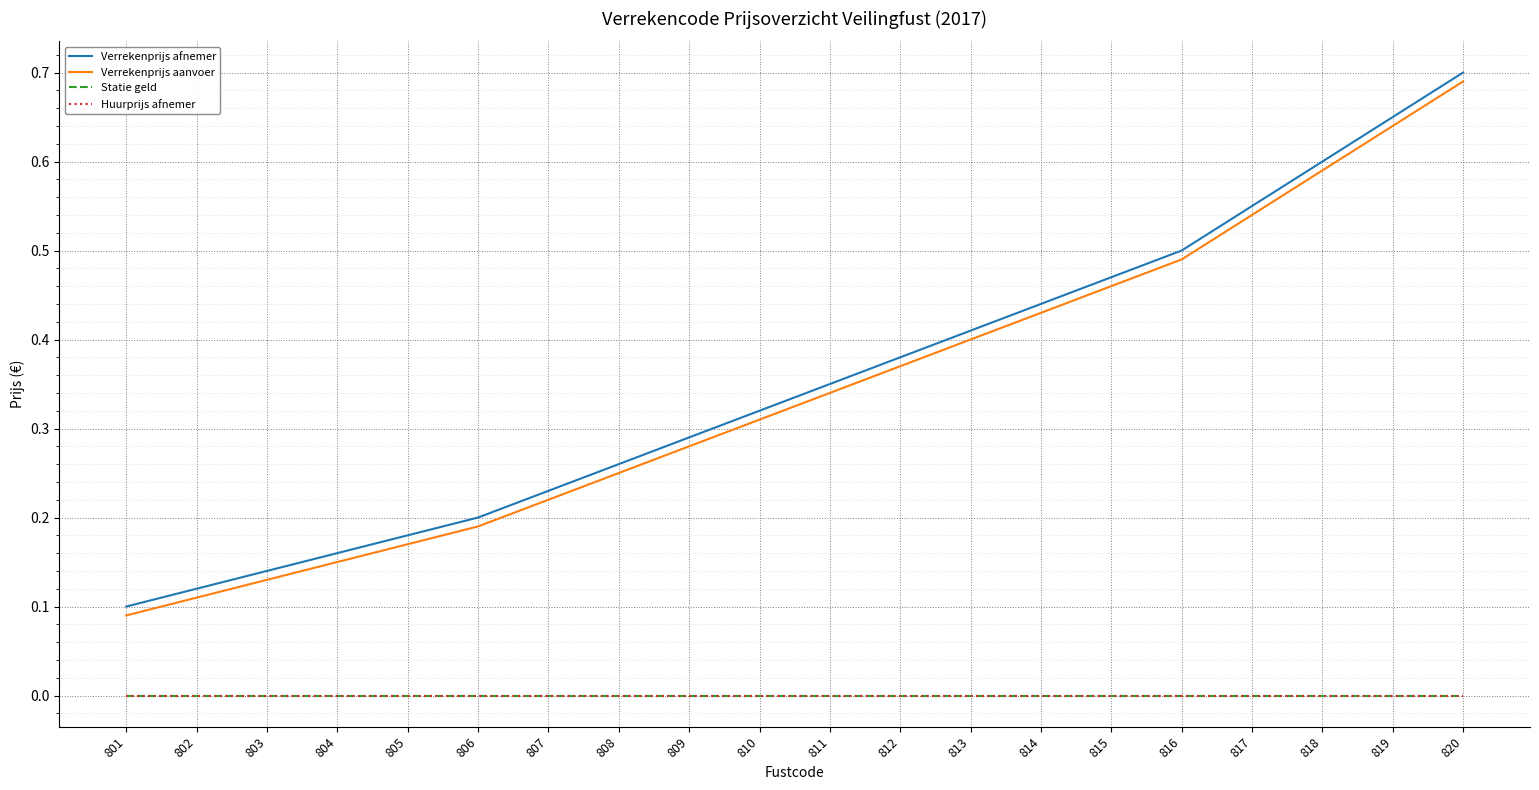

Does the chart display data point markers on the line(s)?

No